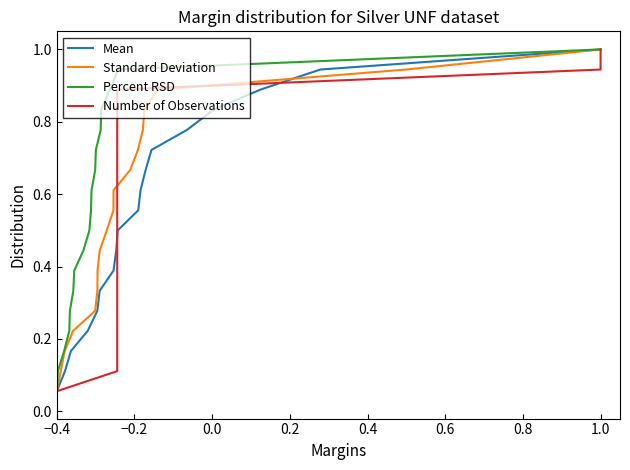

What is the difference between the maximum and minimum values in the Standard Deviation series?

0.9